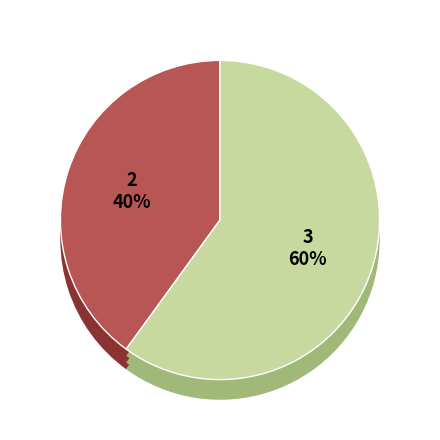

How many slices are in this pie chart?

2